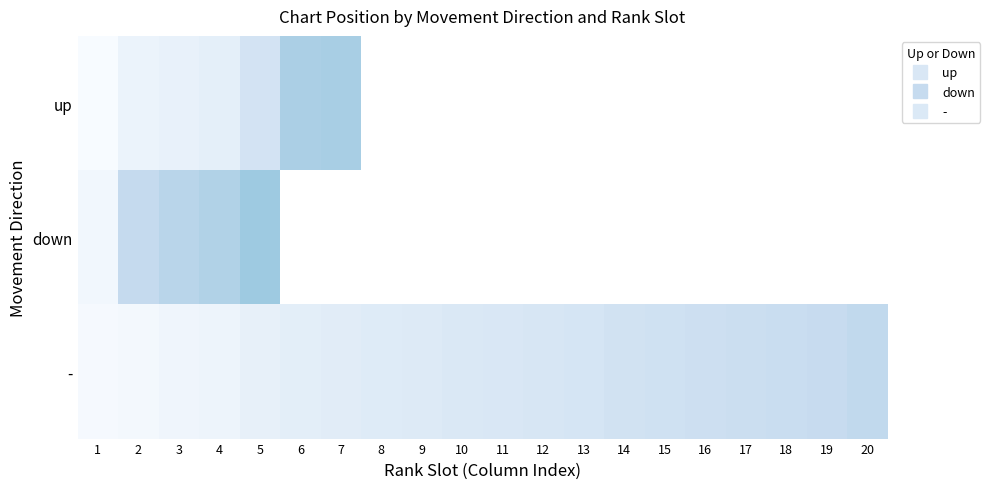

How many data points in - are above 16?

9